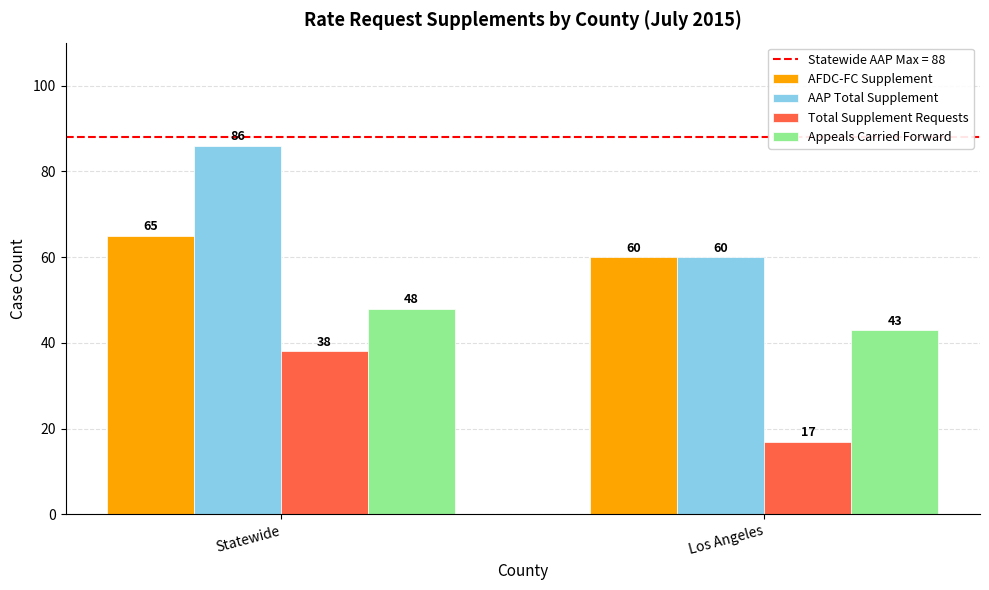

At which category is the sum across all series the highest?

Statewide